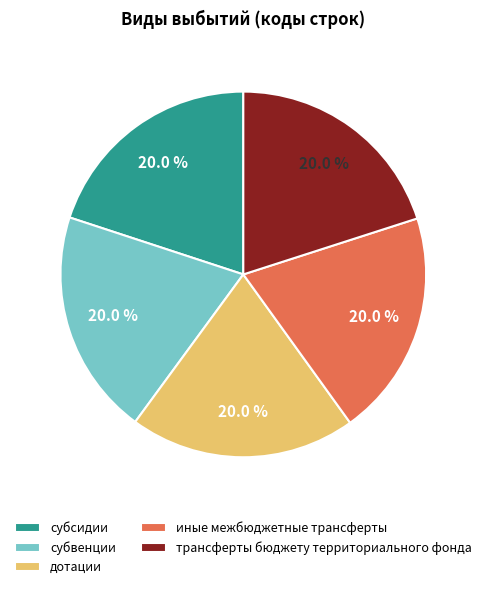

Is it true that иные межбюджетные трансферты is 20% of the pie?

True